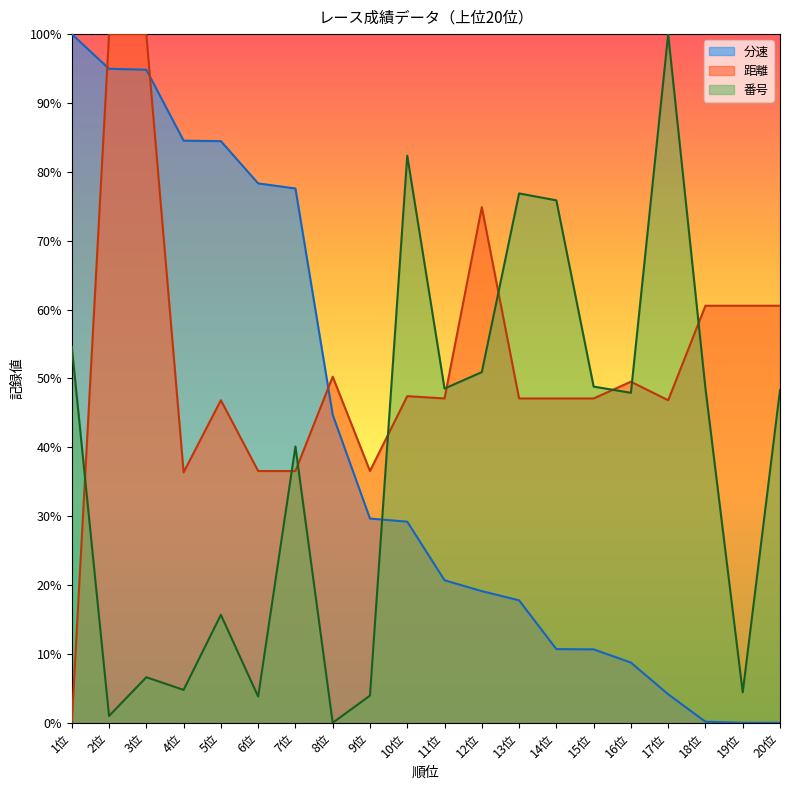

True or false: 番号 has more than 1 interior local peaks.

True